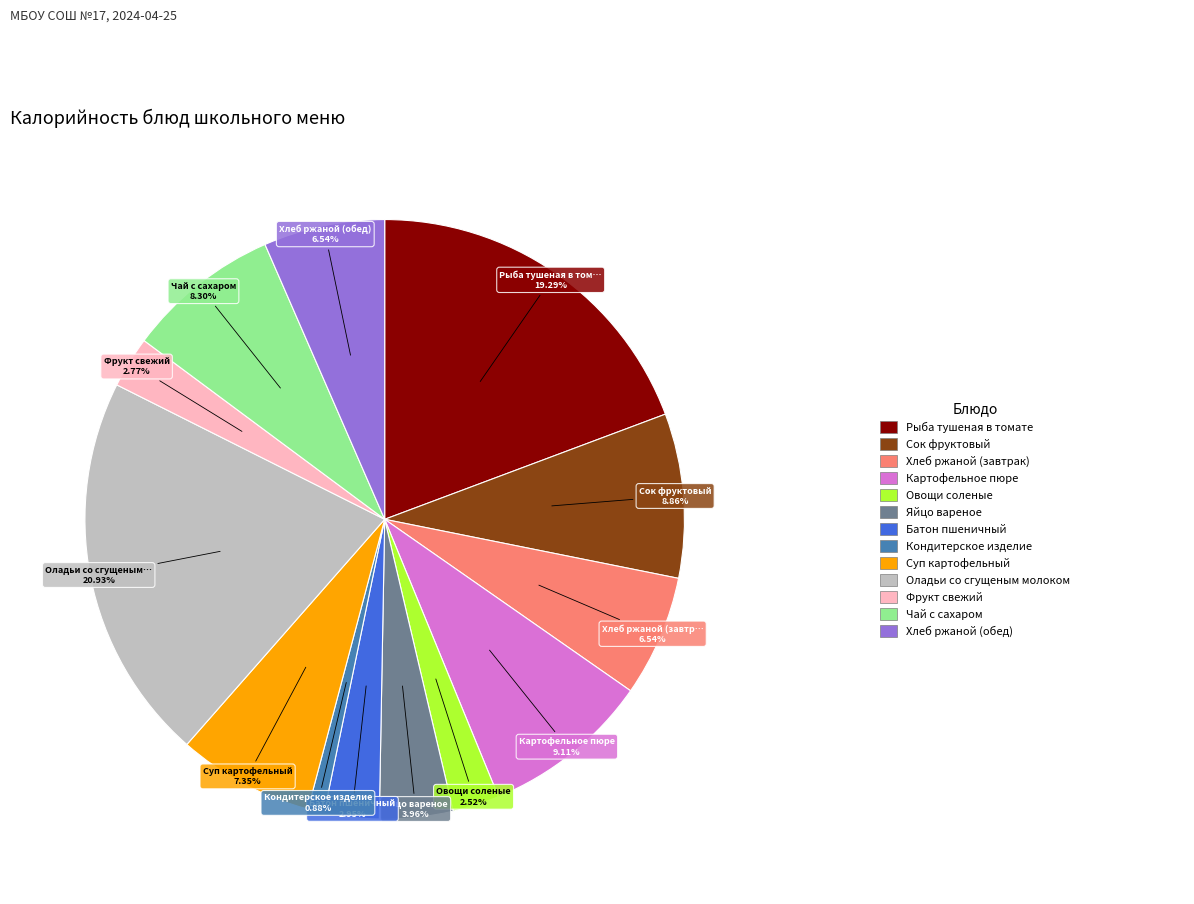

Is there a majority slice in this chart?

No